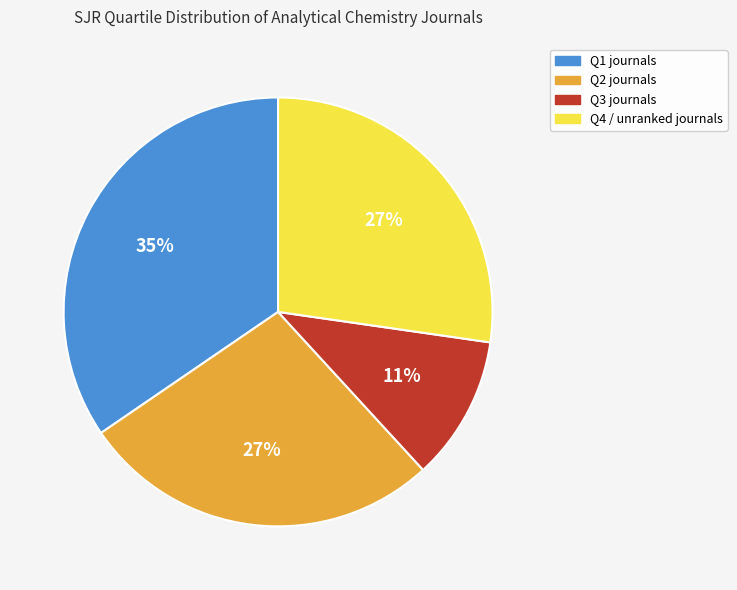

What percentage is the Q4 slice, to the nearest percent?

27%